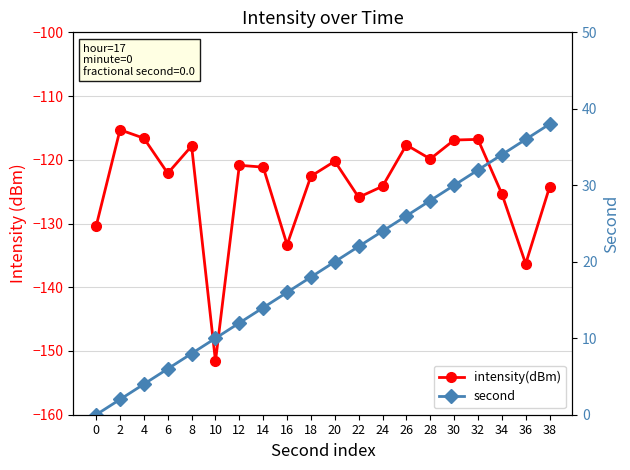

What value does the intensity(dBm) series have at 10?

-151.6